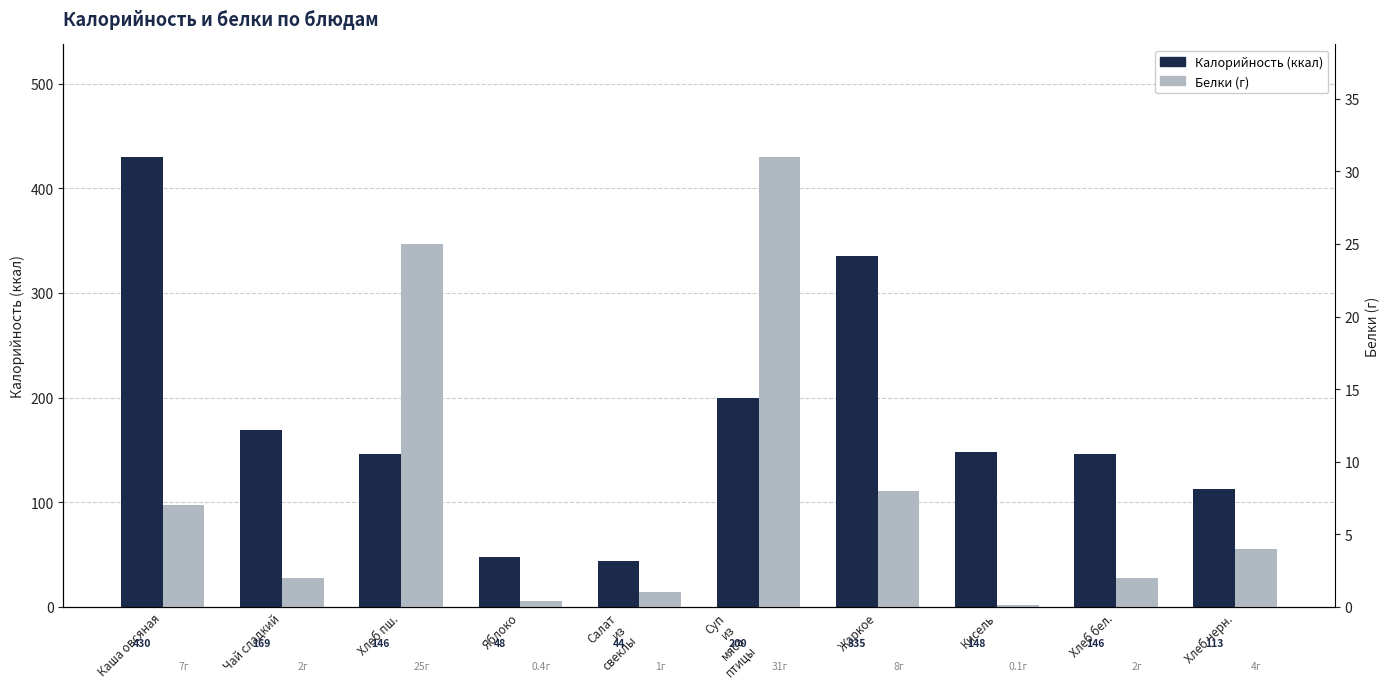

What is the sum of the Калорийность (ккал) values at Каша овсяная and Хлеб бел.?

576.0